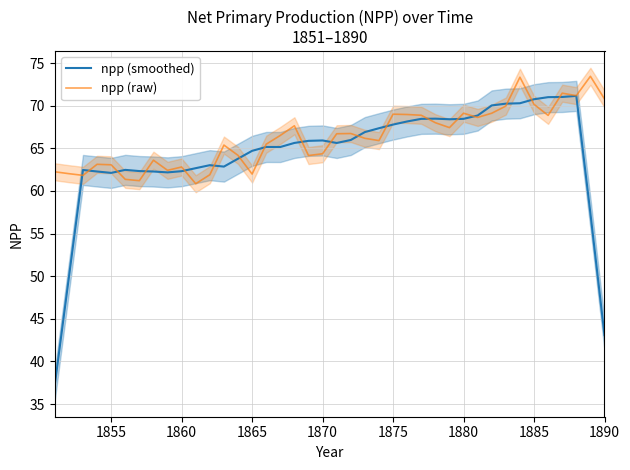

What is the highest value of the npp (raw) series?

73.5